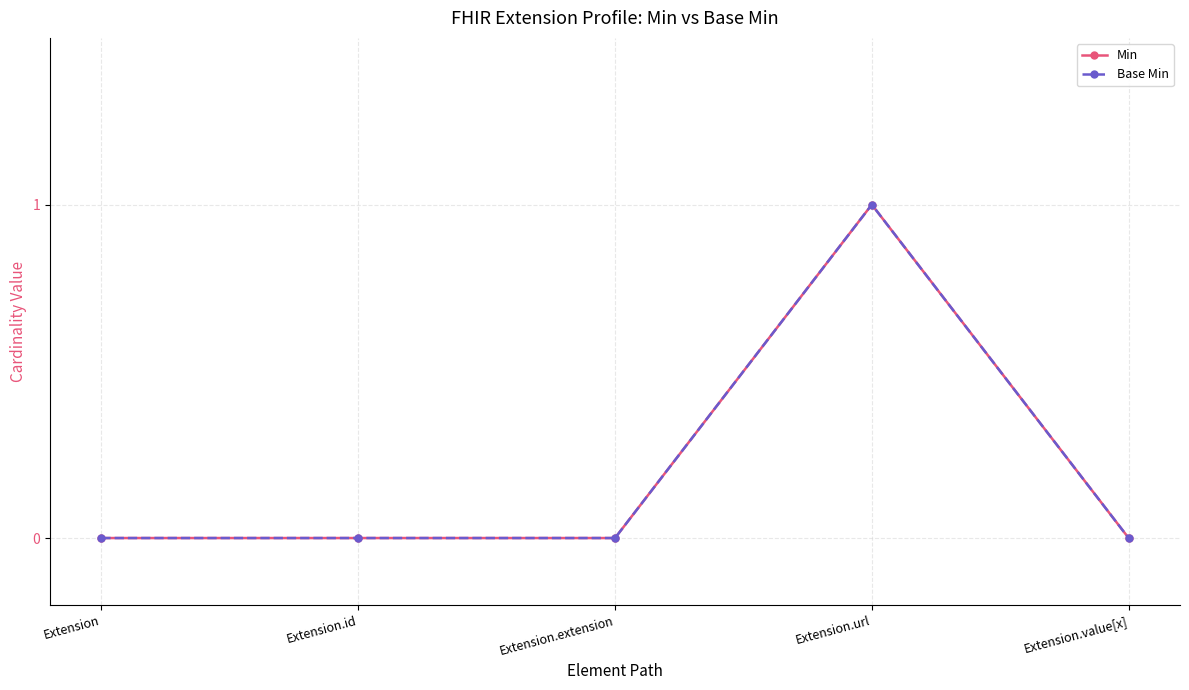

Where is Base Min nearest to the value 0?

Extension